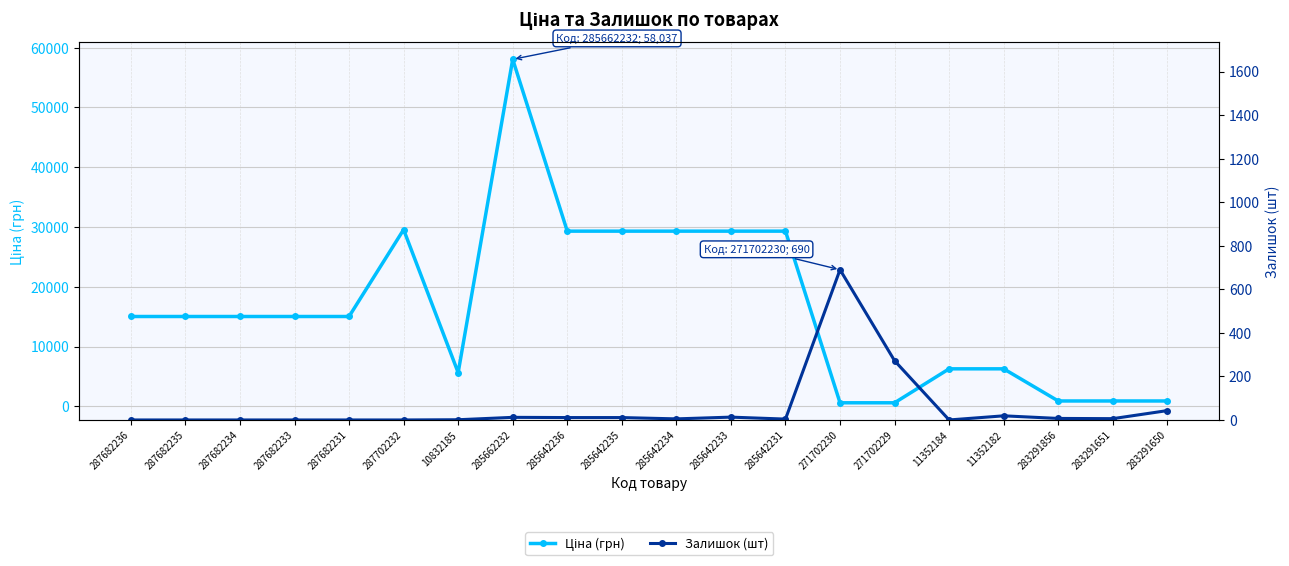

At which label does Залишок (шт) first exceed 6?

285662232